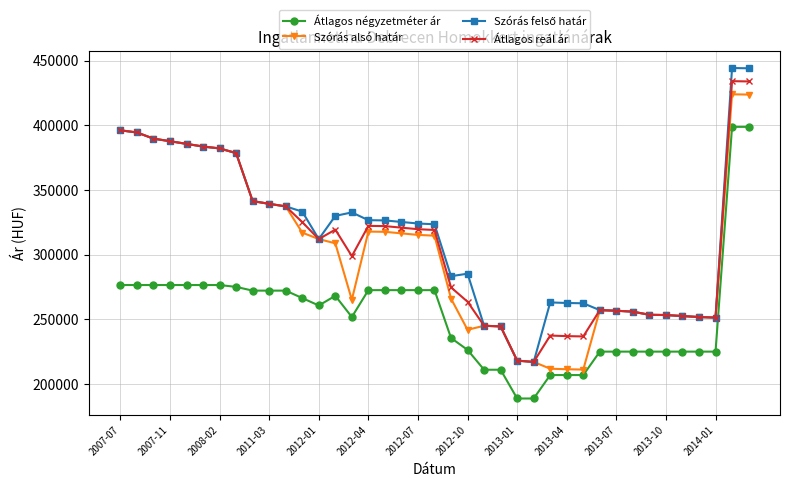

What is the value of the Átlagos négyzetméter ár point at the 12th from the left?

266403